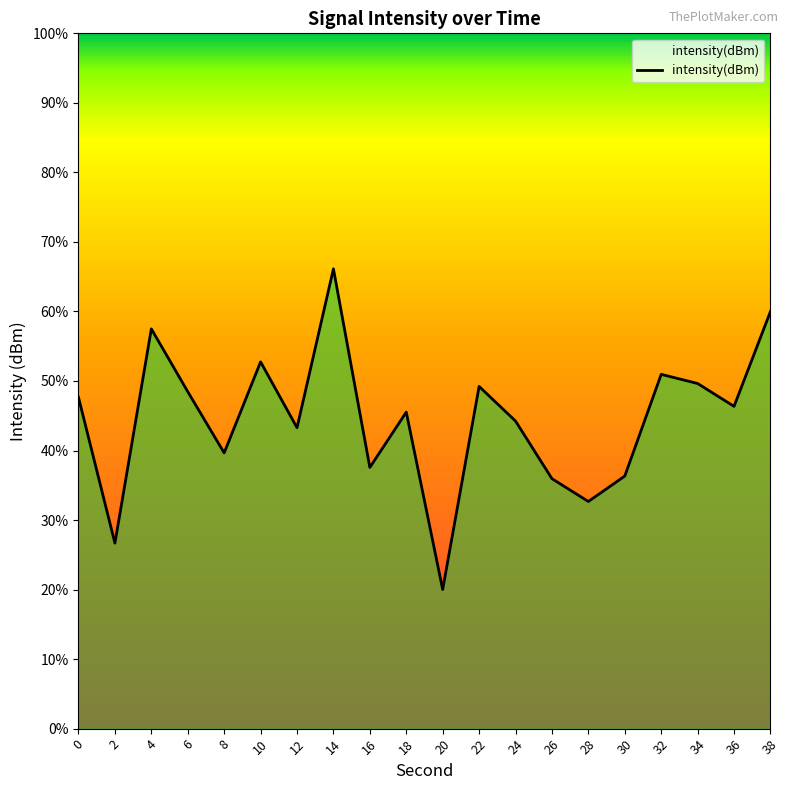

Rank the categories by value from highest to lowest.

14, 38, 4, 10, 32, 34, 22, 6, 0, 36, 18, 24, 12, 8, 16, 30, 26, 28, 2, 20